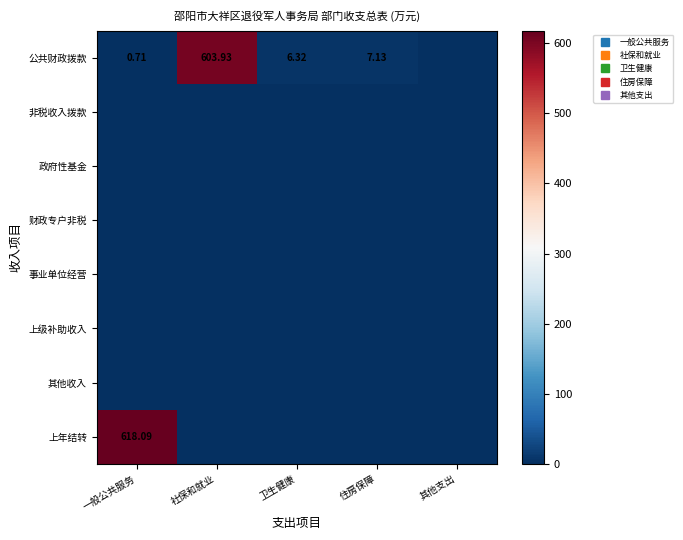

Which series changed the most between 一般公共服务 and 卫生健康?

上年结转